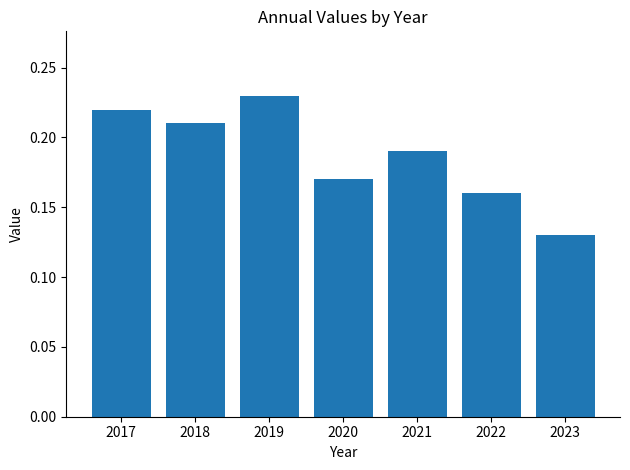

The value at 2021 is 0.1. True or false?

False